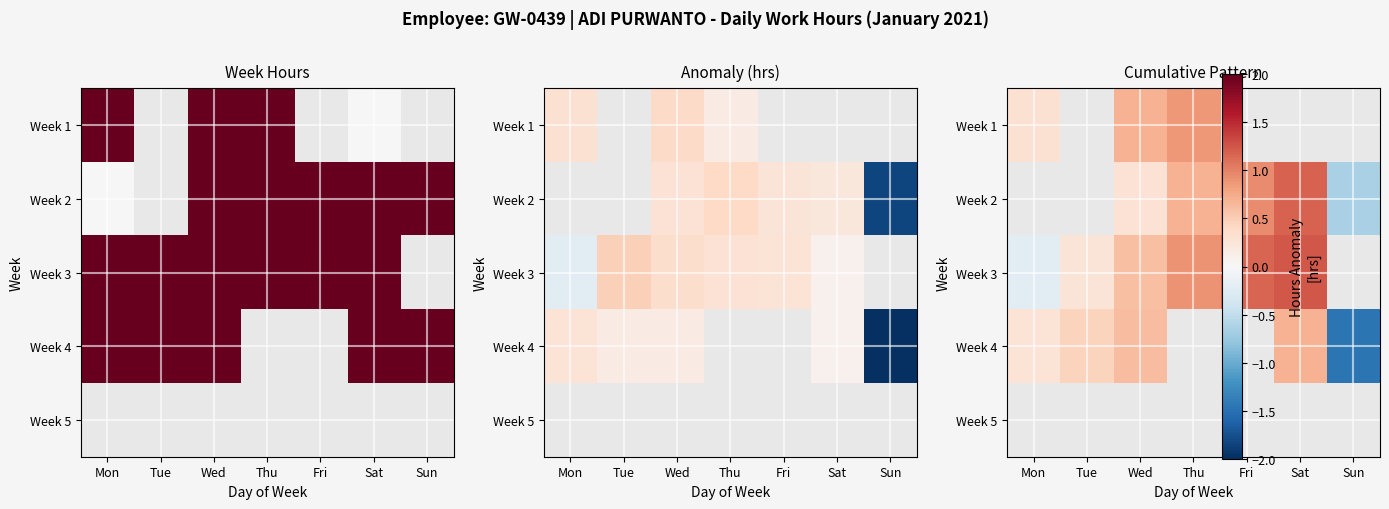

Rank the series by their maximum value, from highest to lowest.

Week 1, Week 2, Week 3, Week 4, Week 5